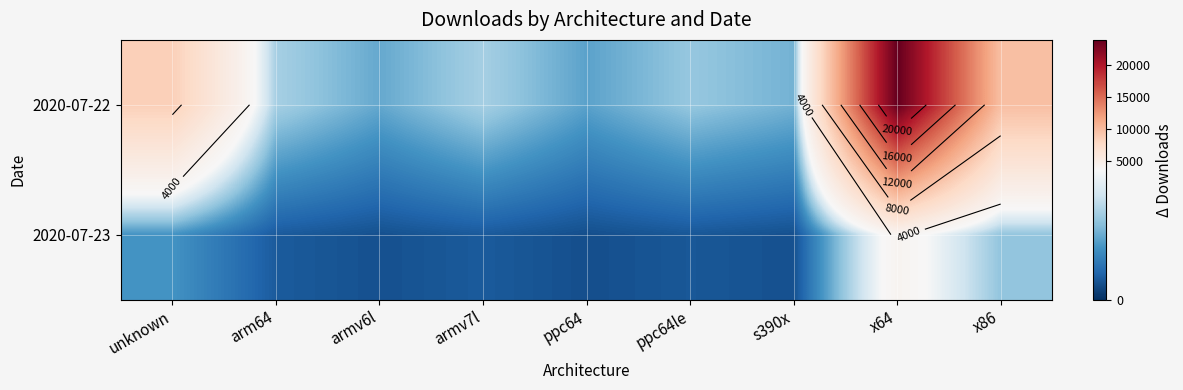

What is the minimum value for 2020-07-23?

433